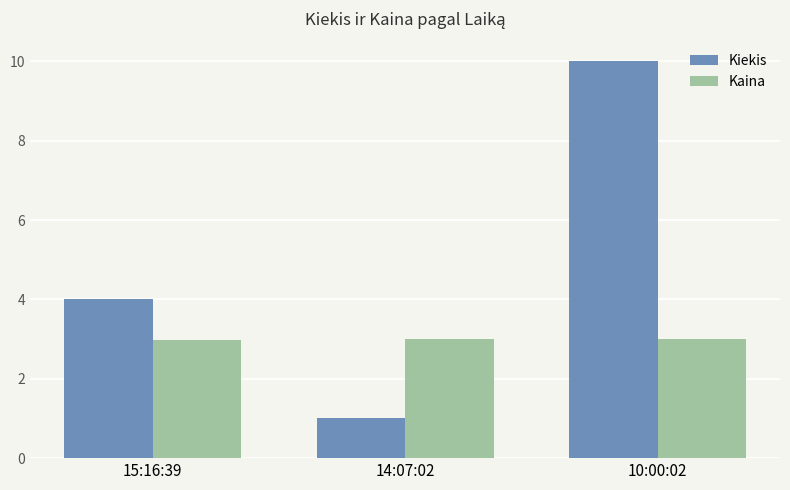

List the series in order of their overall mean, highest first.

Kiekis, Kaina